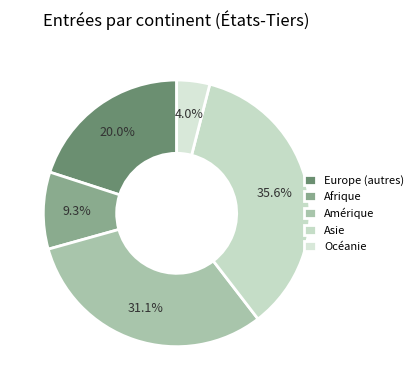

Approximately how many times larger is the value at Asie compared to Afrique?

3.8